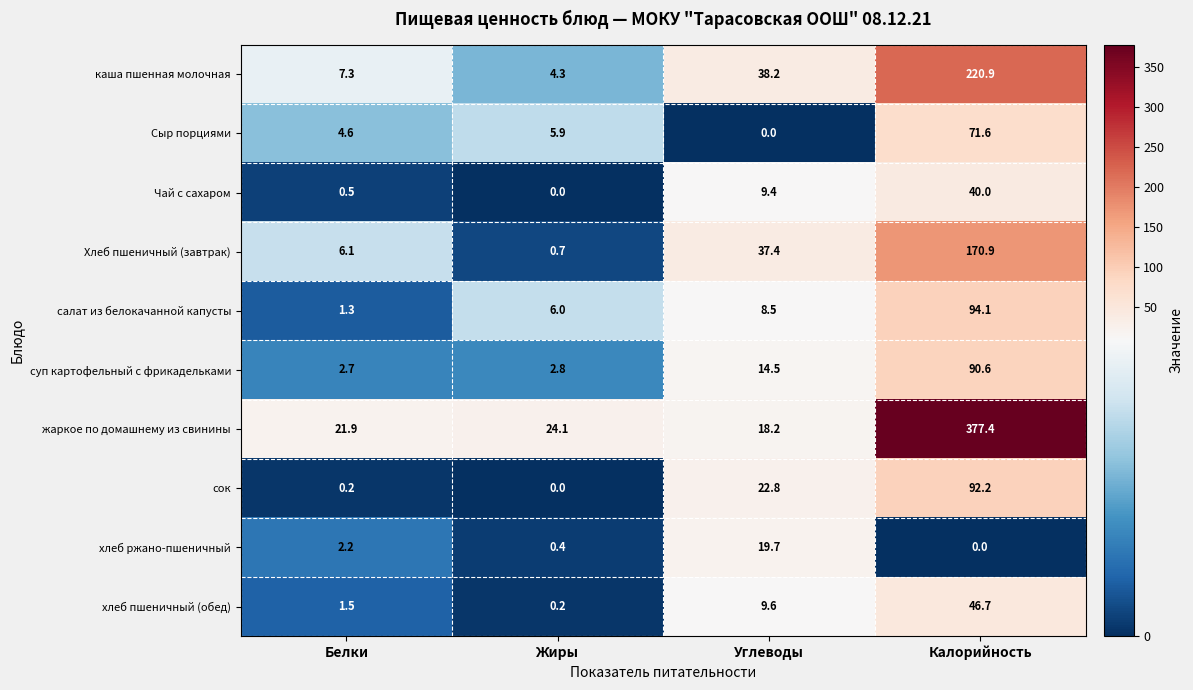

Read the Сыр порциями value at Жиры.

5.9